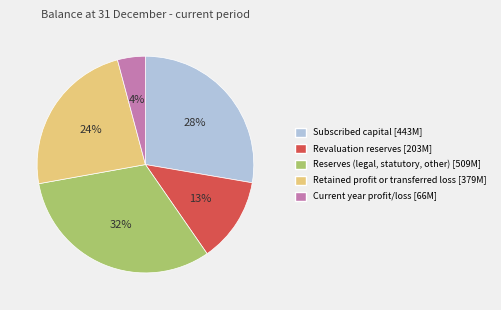

To the nearest percent, what is the combined percentage of Retained profit or transferred loss and Current year profit/loss?

28%